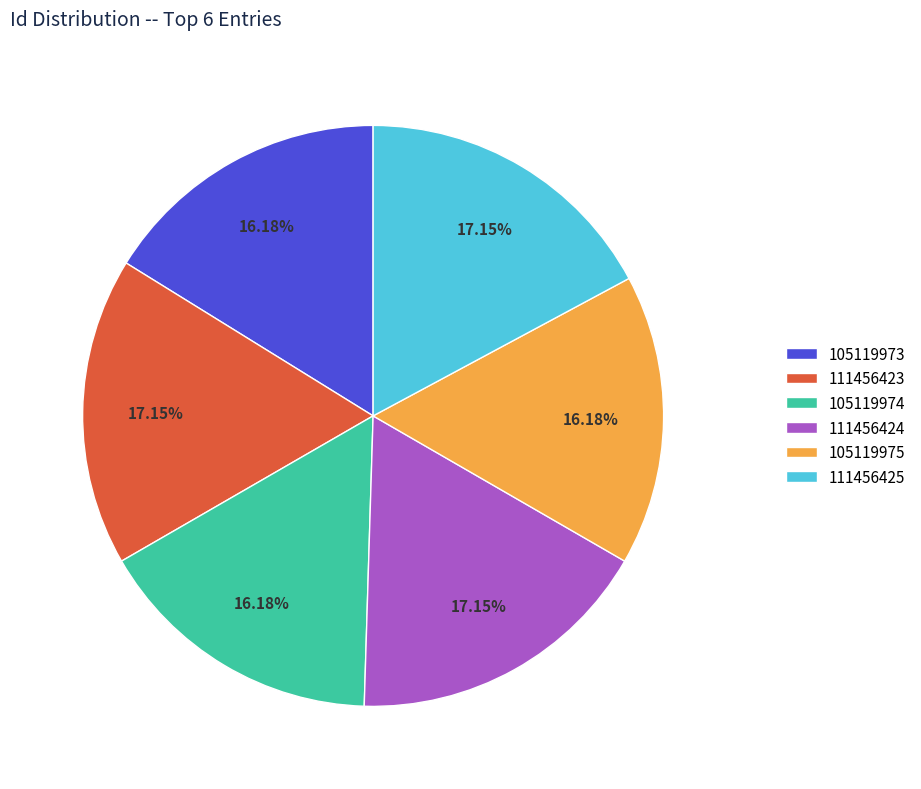

Is it true that 111456424 is 17% of the pie?

True